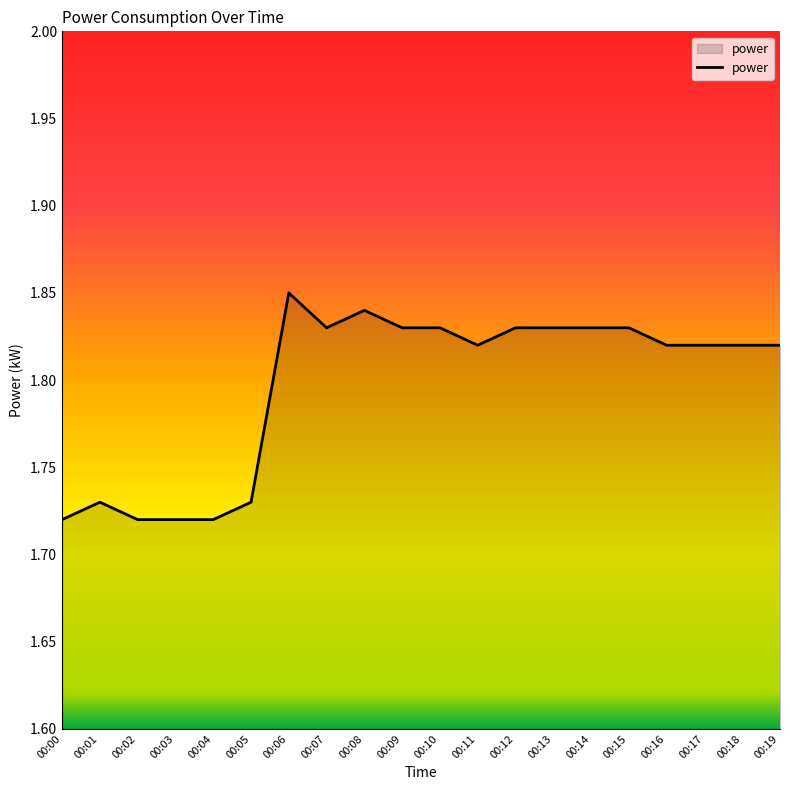

What is the ratio of the value at 00:19 to the value at 00:03?

1.1